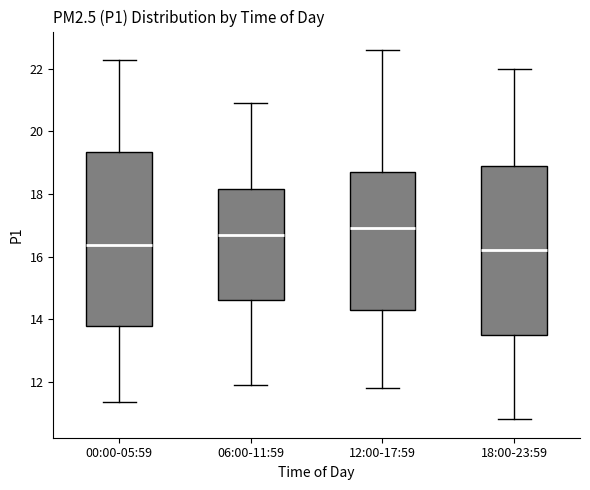

Reading left to right, transcribe this box plot: for each box, give where its median line is, the range the box spans, and where its two whiskers end, as read against the y-axis. The values are not printed on the chart, so give them approximately, as read against the axis.

00:00-05:59: median 16.4, box 13.8 to 19.4, whiskers 11.4 to 22.2
06:00-11:59: median 16.8, box 14.6 to 18.2, whiskers 12.0 to 21.0
12:00-17:59: median 17.0, box 14.4 to 18.8, whiskers 11.8 to 22.6
18:00-23:59: median 16.2, box 13.6 to 19.0, whiskers 10.8 to 22.0